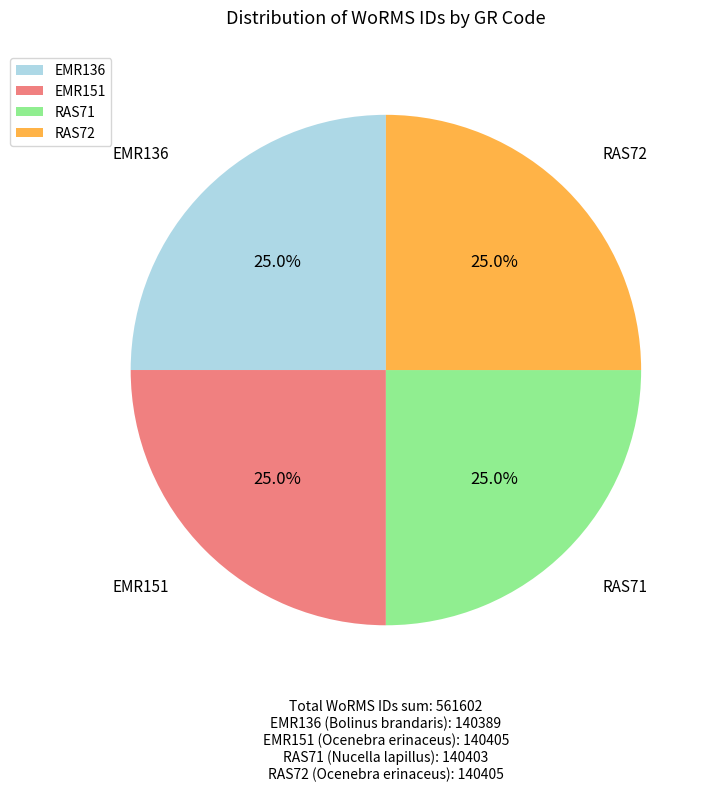

Is there any slice that represents more than half of the pie?

No